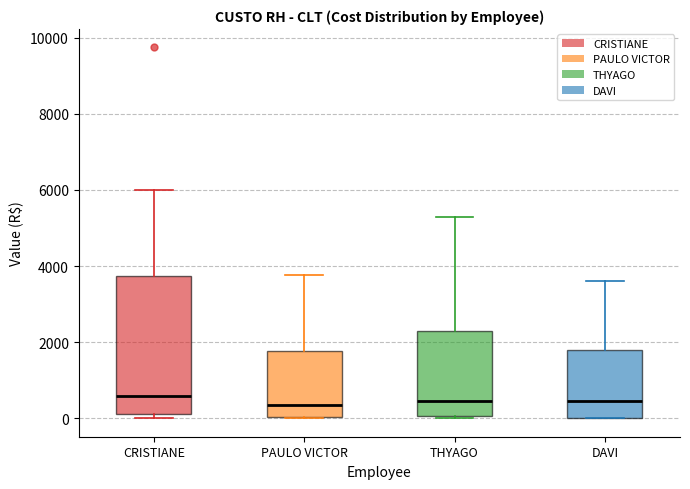

Where does the median line of the box for PAULO VICTOR sit on the y-axis? The values are not printed on the chart, so give them approximately, as read against the axis.

400